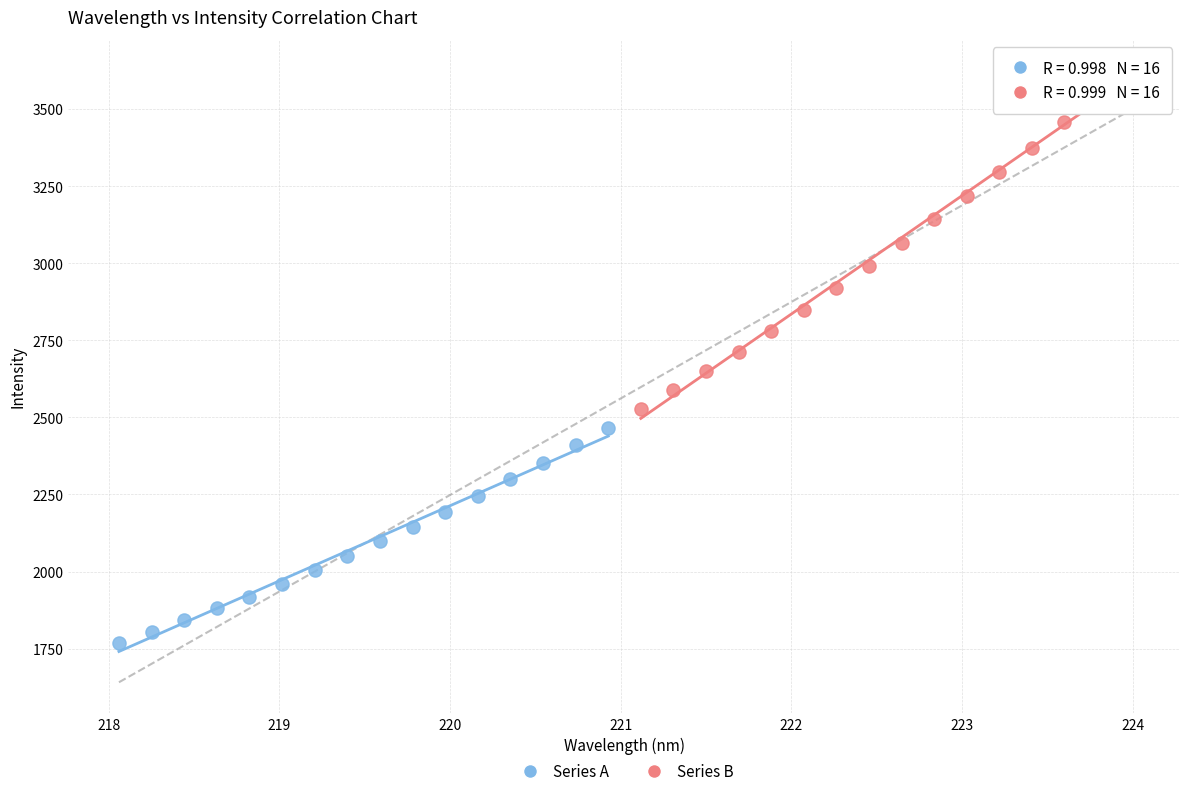

Which series contains the highest Y value?

Series B